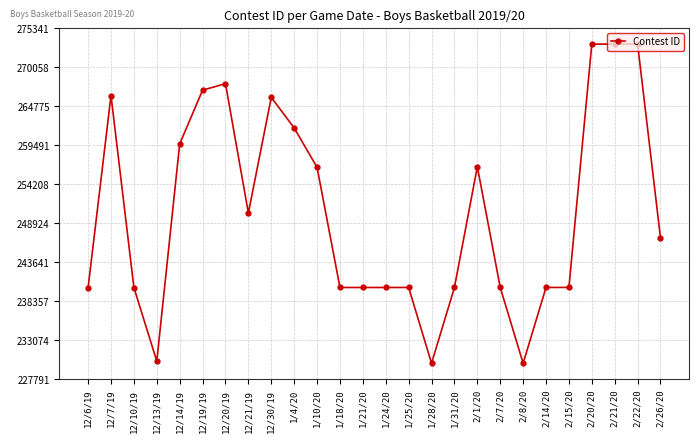

What is the change in value from 12/20/19 to 1/4/20?

-5995